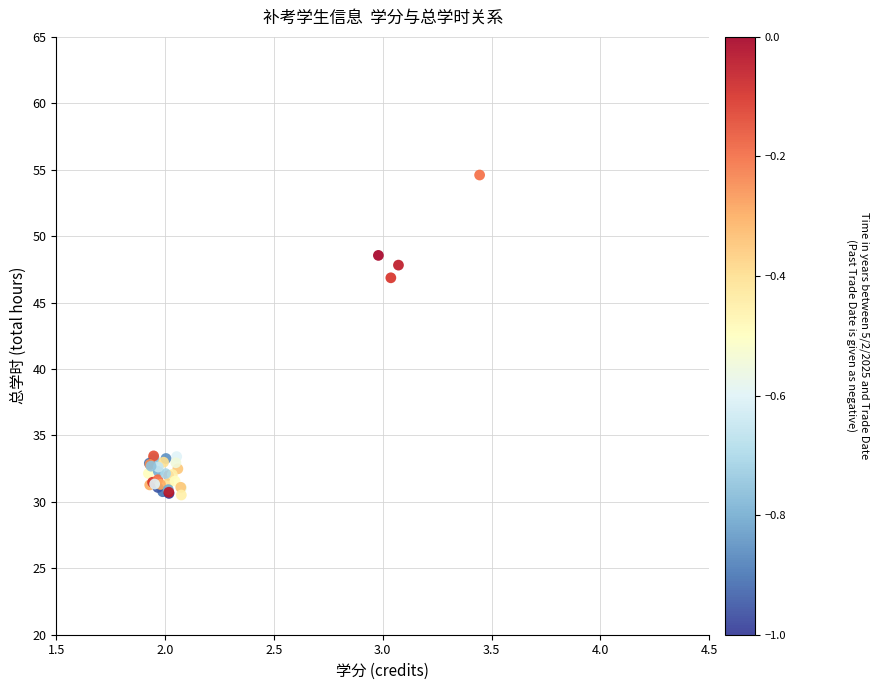

What Y value in the scatter plot is closest to 42?

46.9